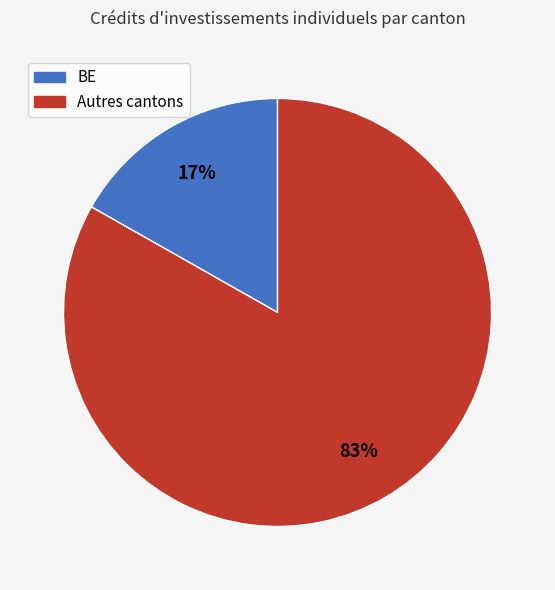

Count the number of slices in the pie.

2